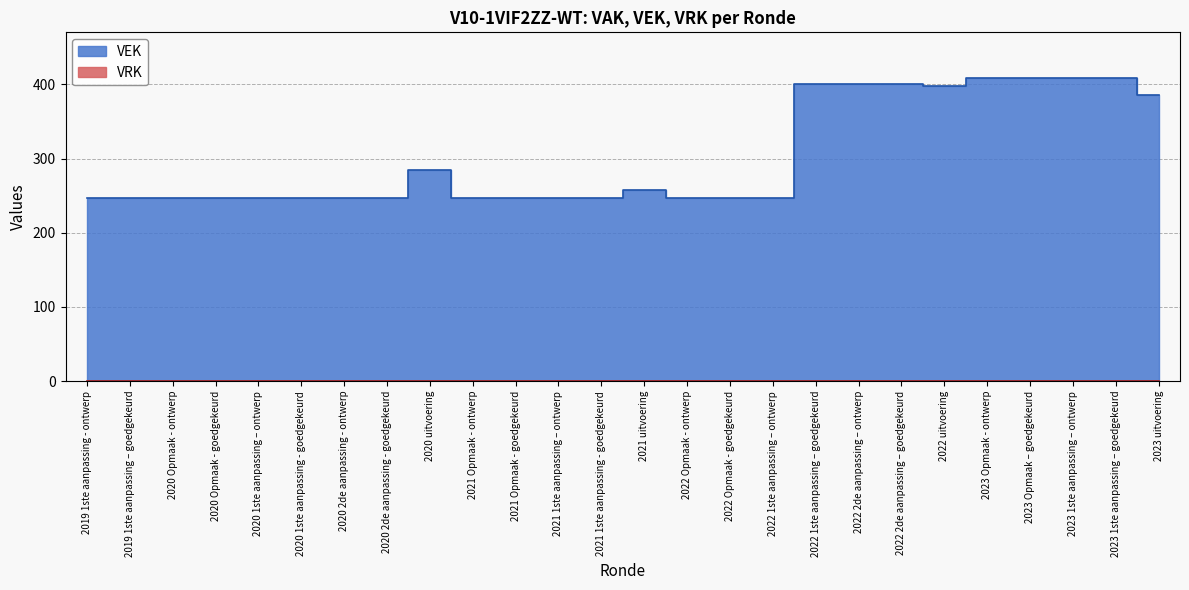

True or false: there are more than 1 points higher than both neighbors.

True